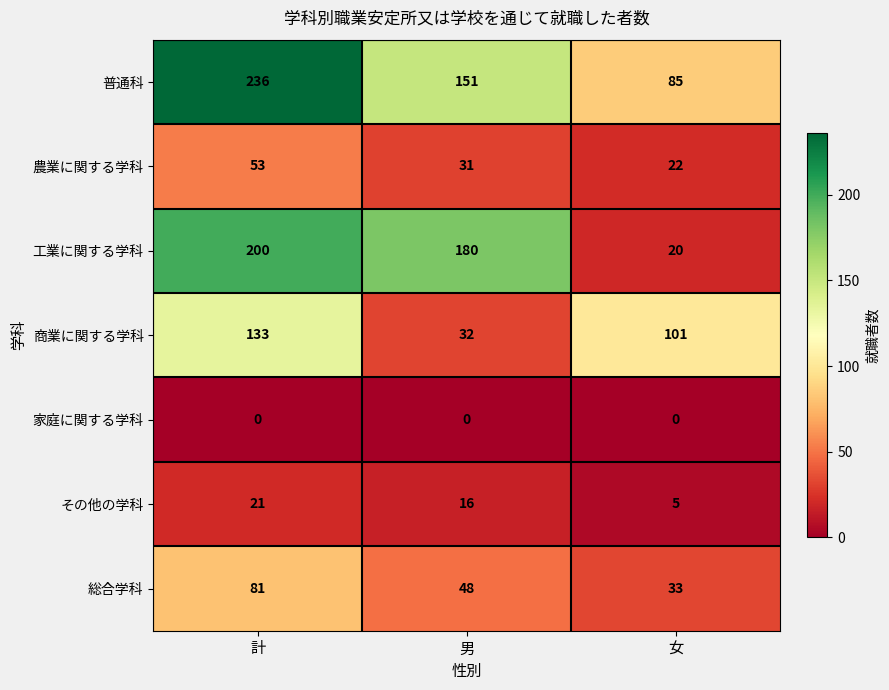

At which category is the sum across all series the highest?

計